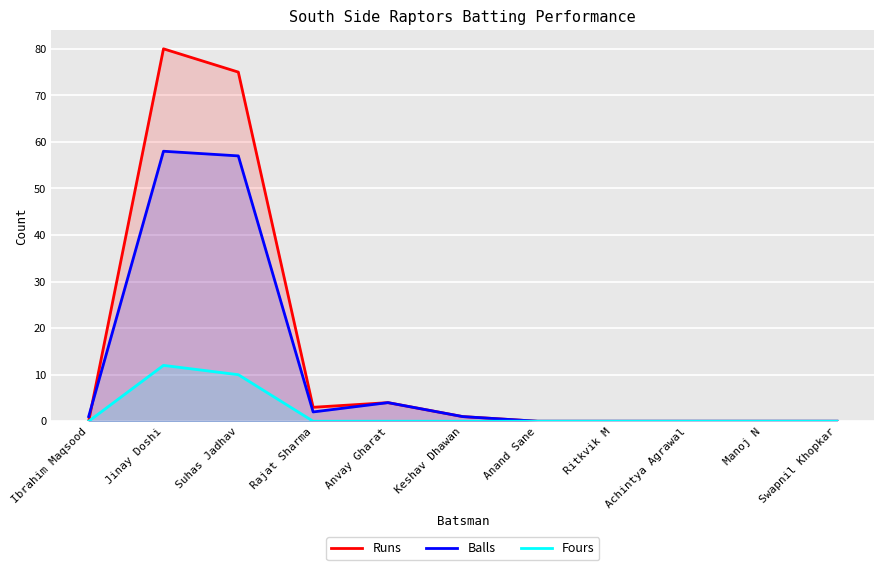

At which category is the sum across all series the highest?

Jinay Doshi